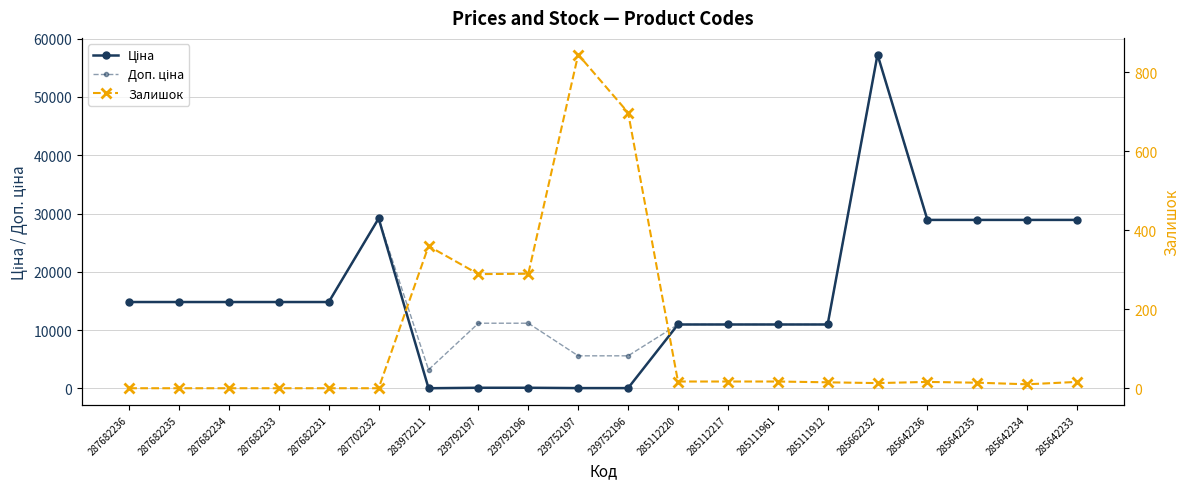

Between 285642235 and 285642236, which is larger?

285642235